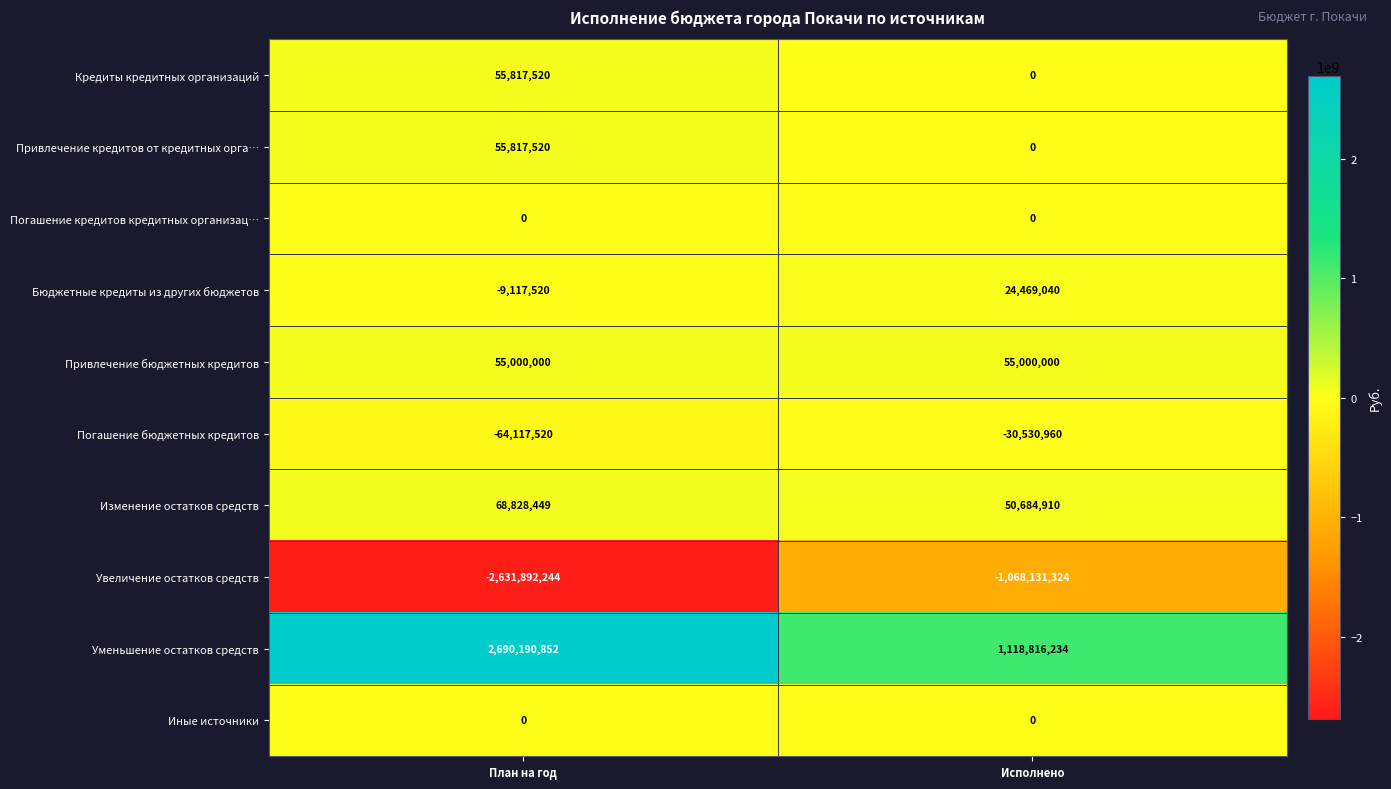

How many distinct data groups are displayed?

10